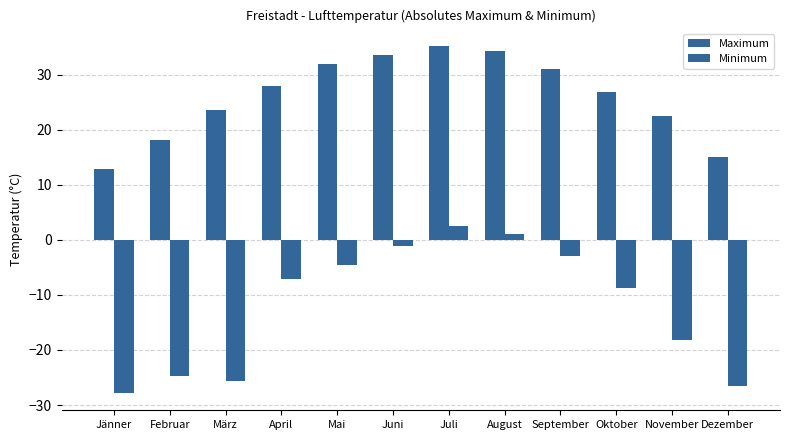

Which series has the largest range (max minus min)?

Minimum